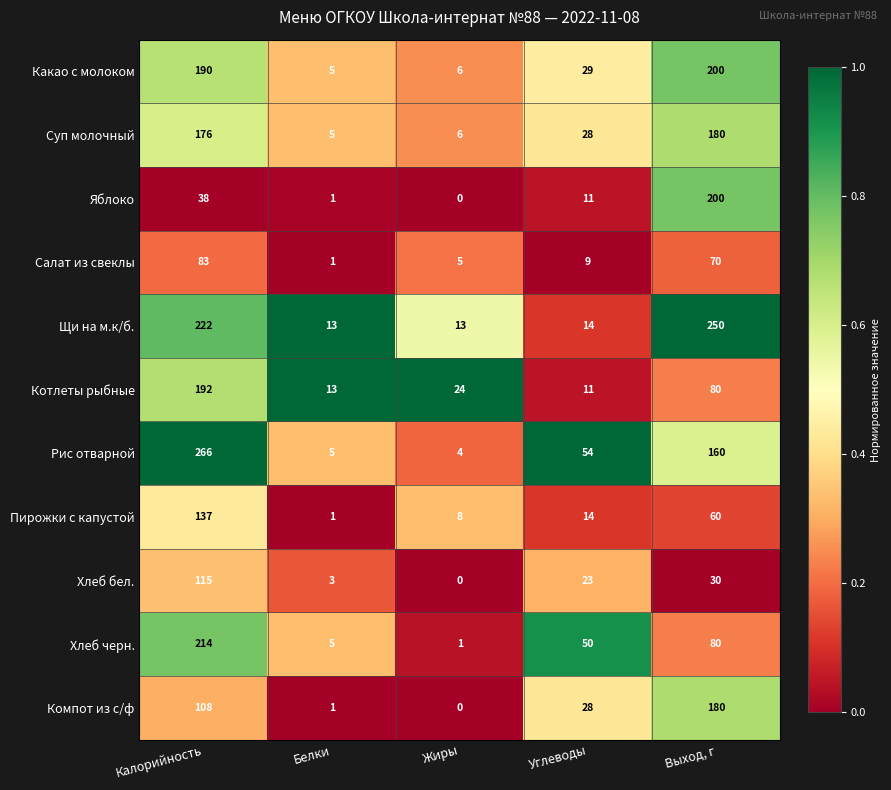

What is the maximum value shown in the chart?

266